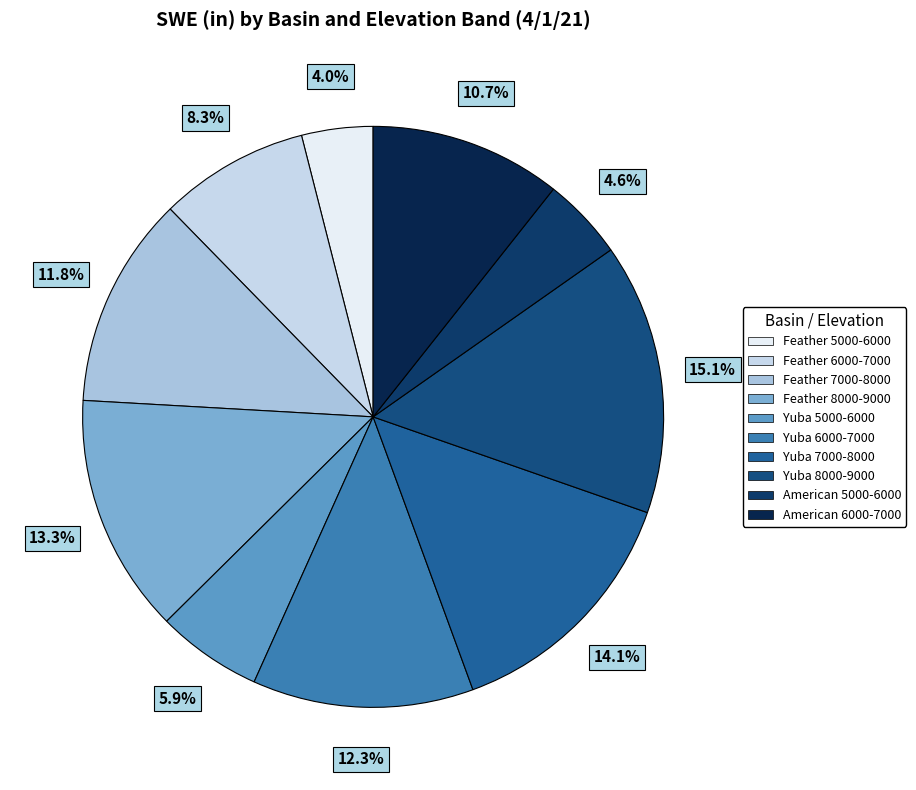

What percentage is the Yuba 7000-8000 slice, to the nearest percent?

14%